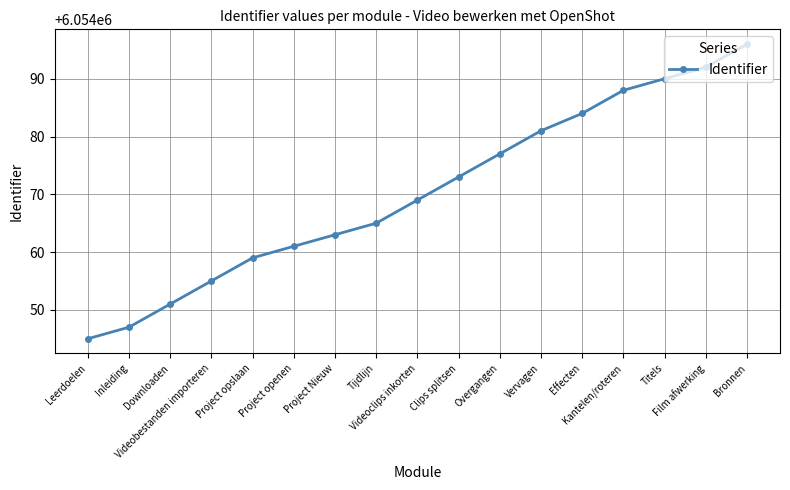

True or false: the data shows 6054065 at Tijdlijn.

True